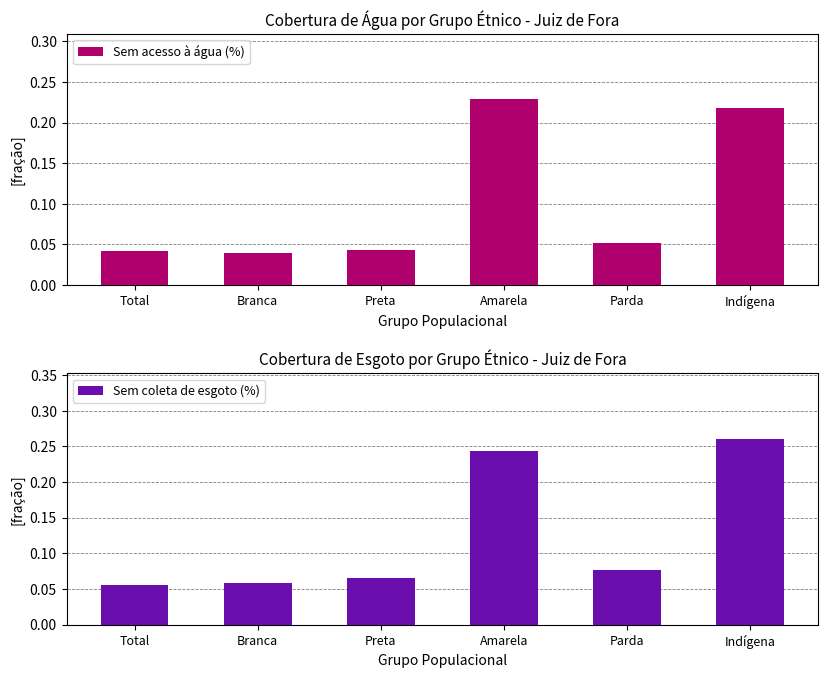

List the series in order of their peak value, lowest first.

Sem acesso à água (%), Sem coleta de esgoto (%)